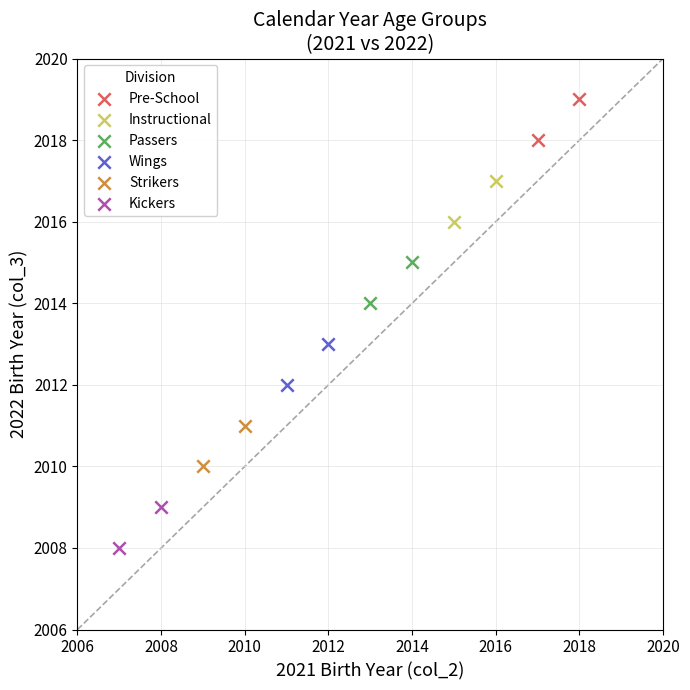

What are all the series names shown in the legend?

Pre-School, Instructional, Passers, Wings, Strikers, Kickers